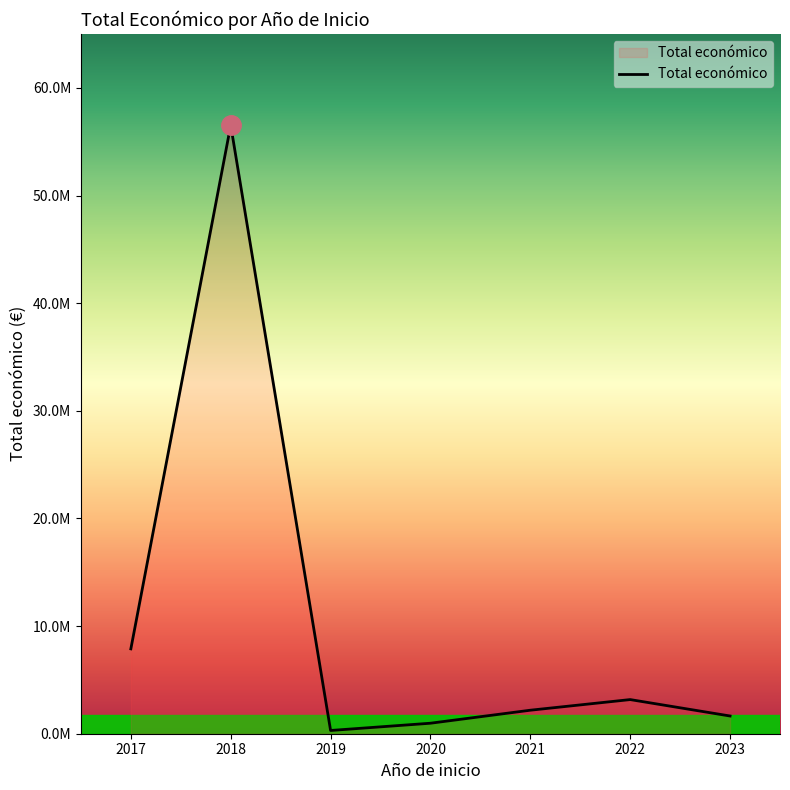

Does the chart have visible grid lines?

No